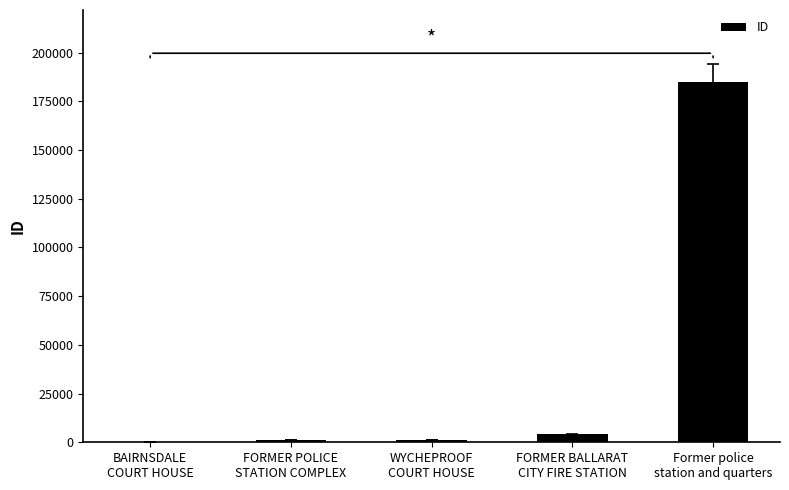

Which has a higher value, BAIRNSDALE
COURT HOUSE or Former police
station and quarters?

Former police
station and quarters